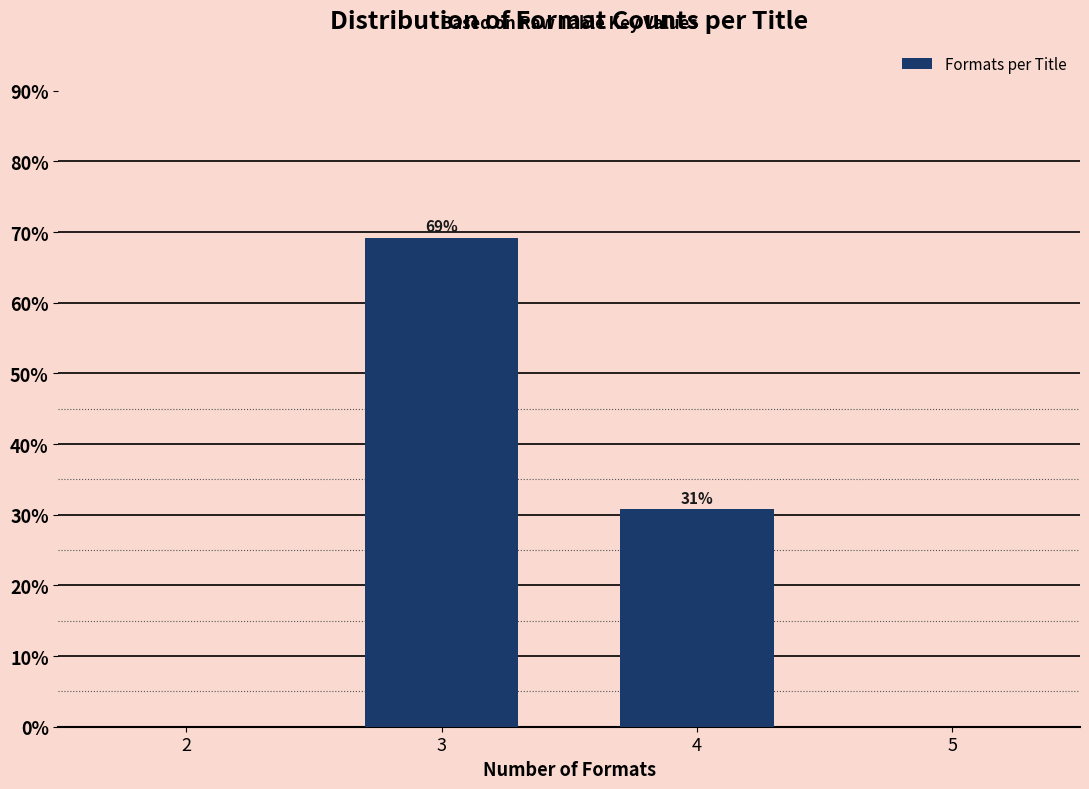

What is the value of the 1st bar from the left?

69.2